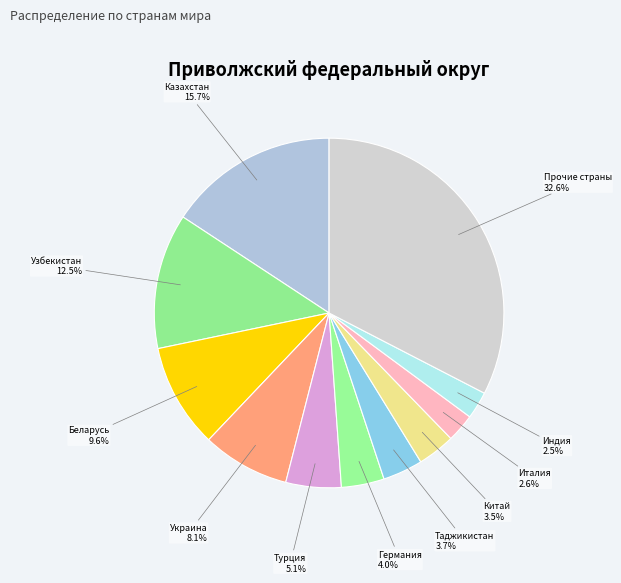

To the nearest percent, what is the difference between the largest and smallest slice percentages?

30%